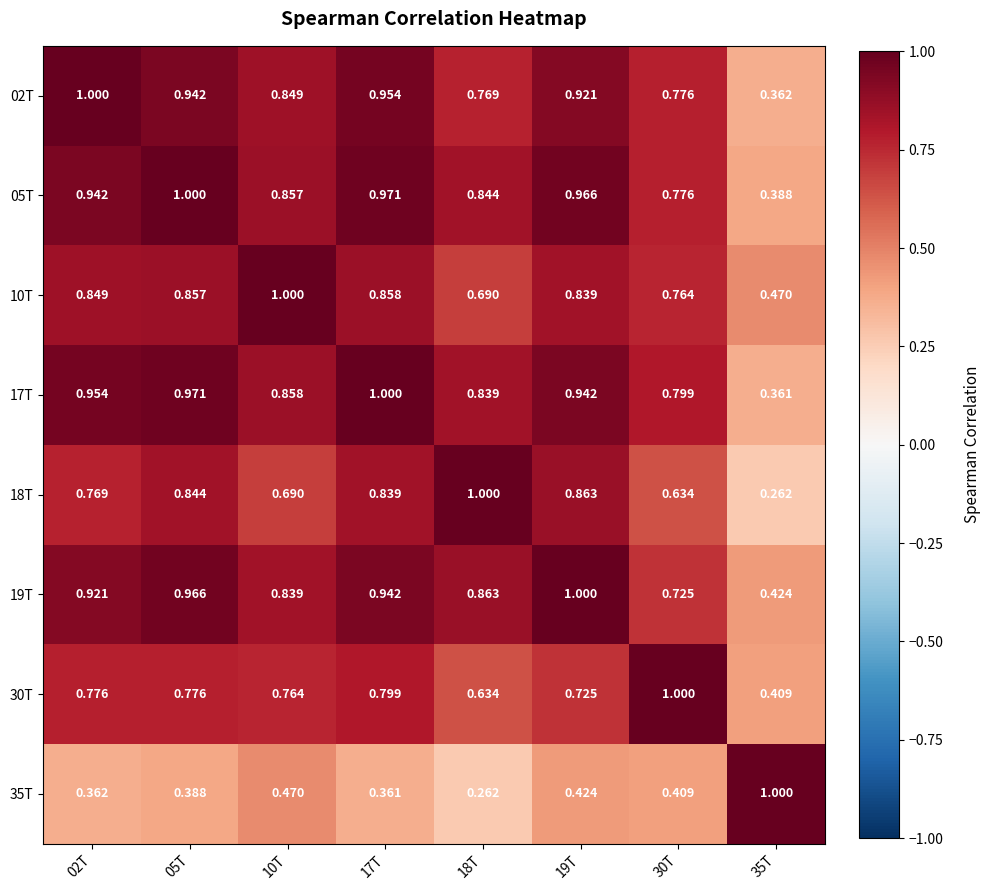

Is the value of 18T at 35T greater than the value of 17T at 02T?

No